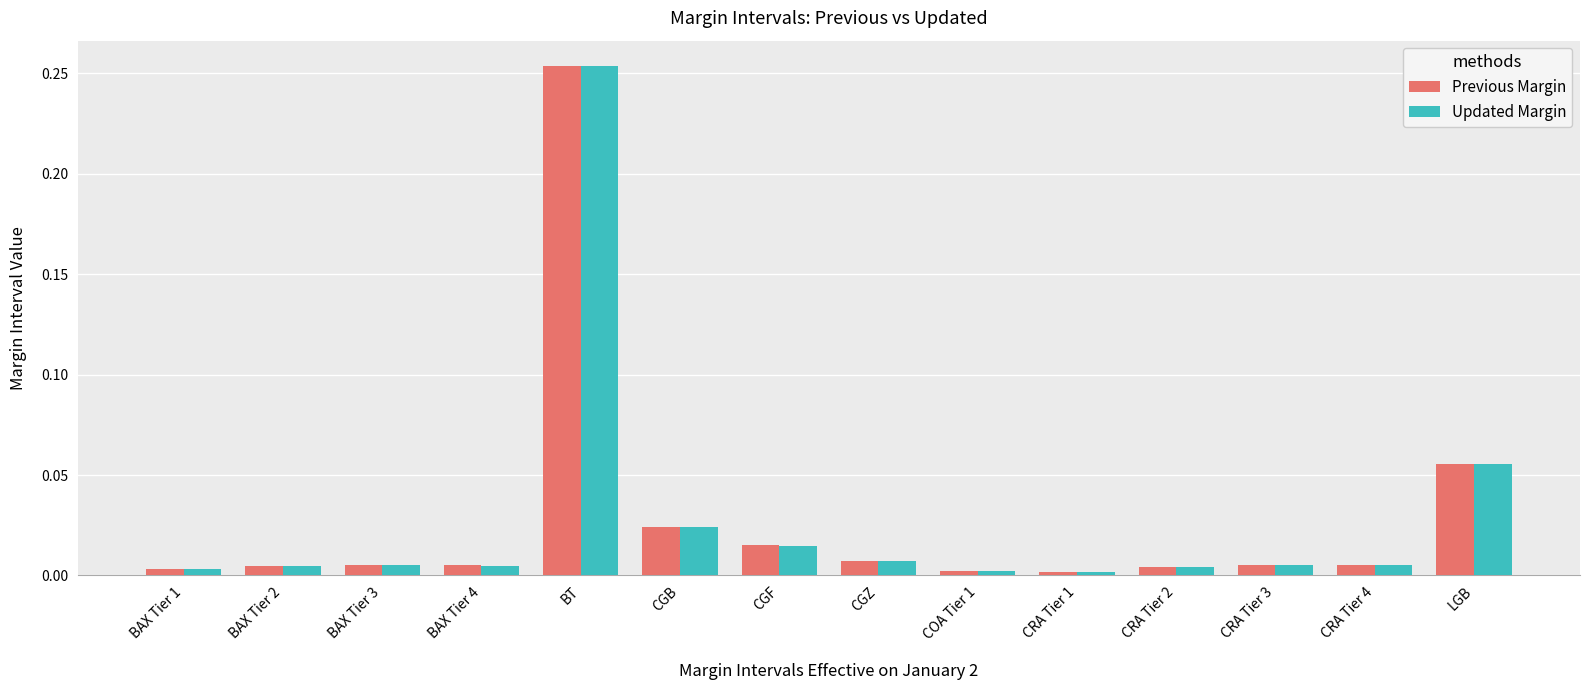

Which series has the widest spread of values?

Previous Margin